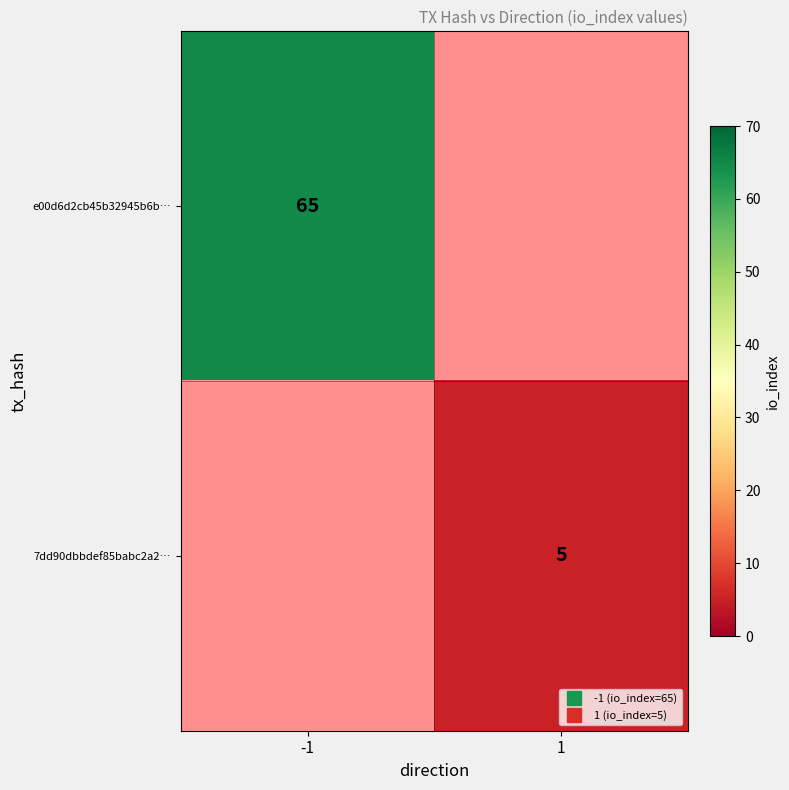

At which label does e00d6d2cb45b32945b6b… reach its minimum?

-1